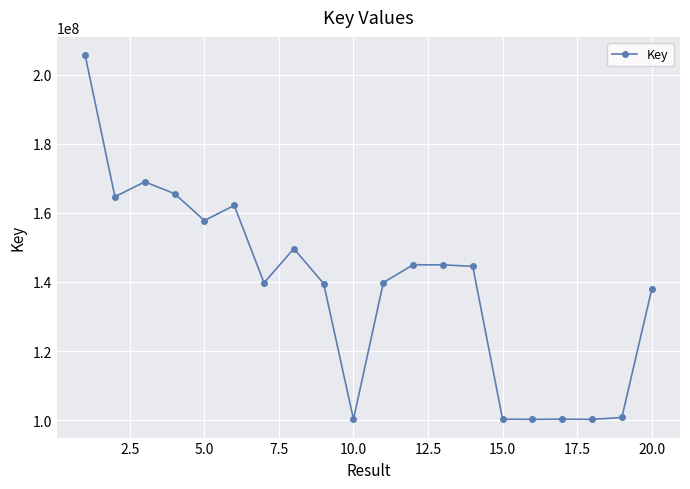

What is the value of the 6th point from the left?

162138407